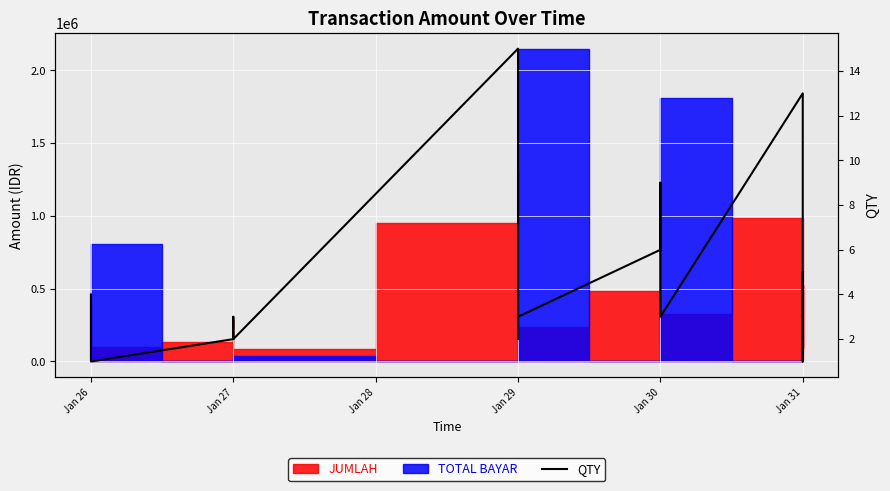

What is the smallest value displayed?

1